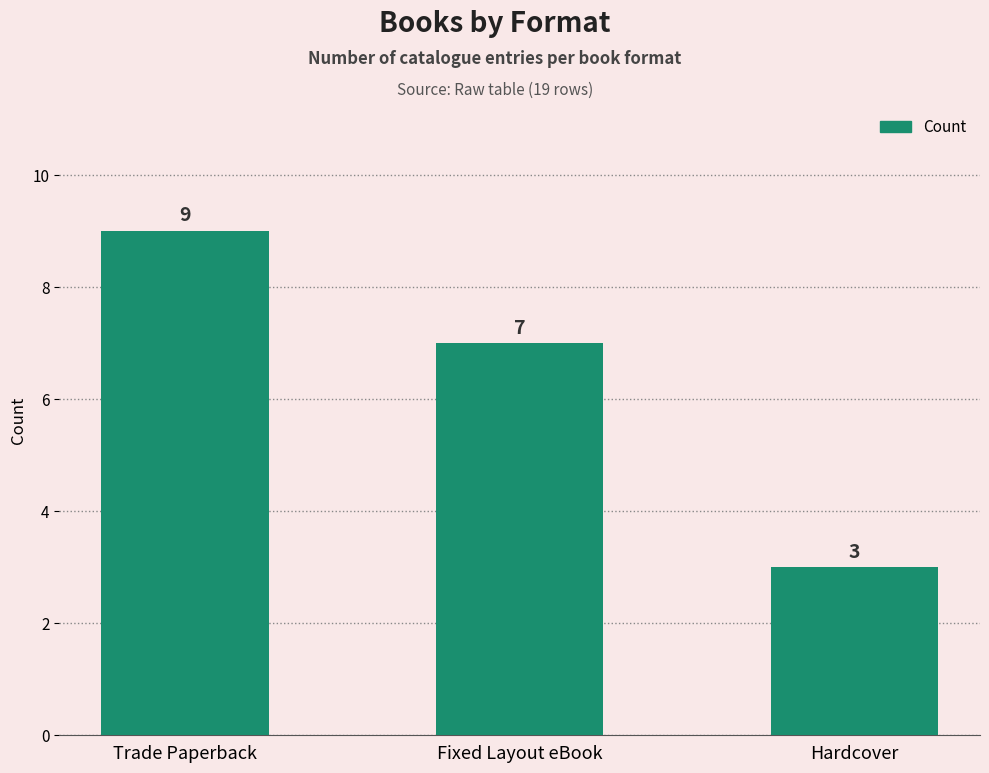

What is the approximate value at Fixed Layout eBook?

7